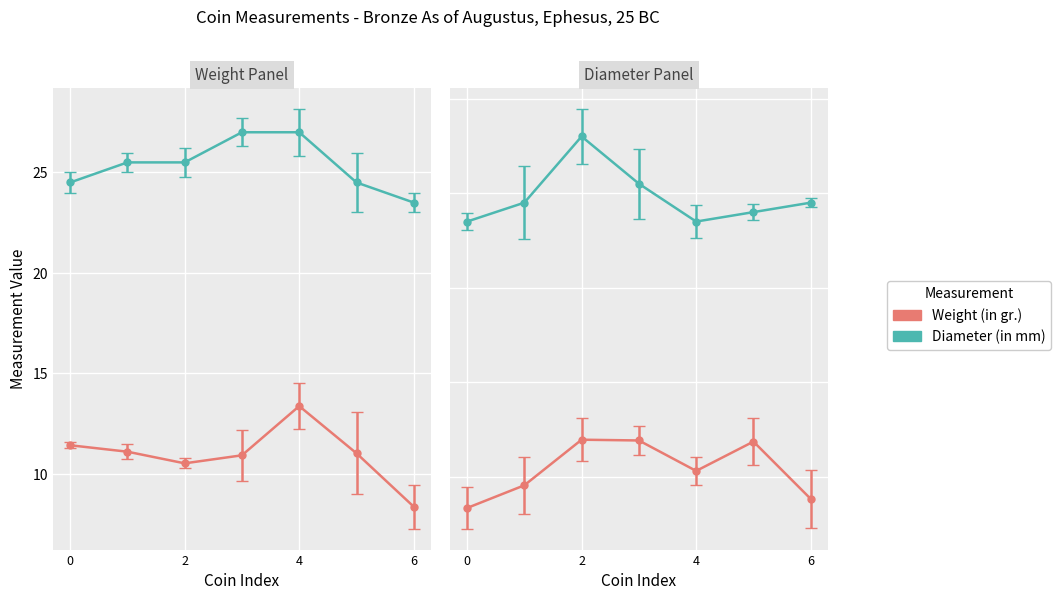

True or false: Diameter (in mm) has a value of 34.3 at 0000.999.53902.

False